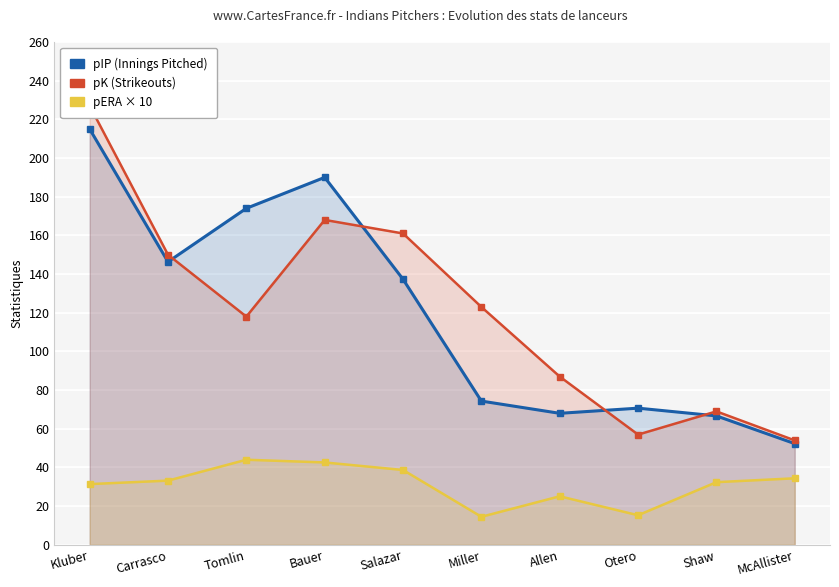

At which label does pERA × 10 reach its minimum?

Miller